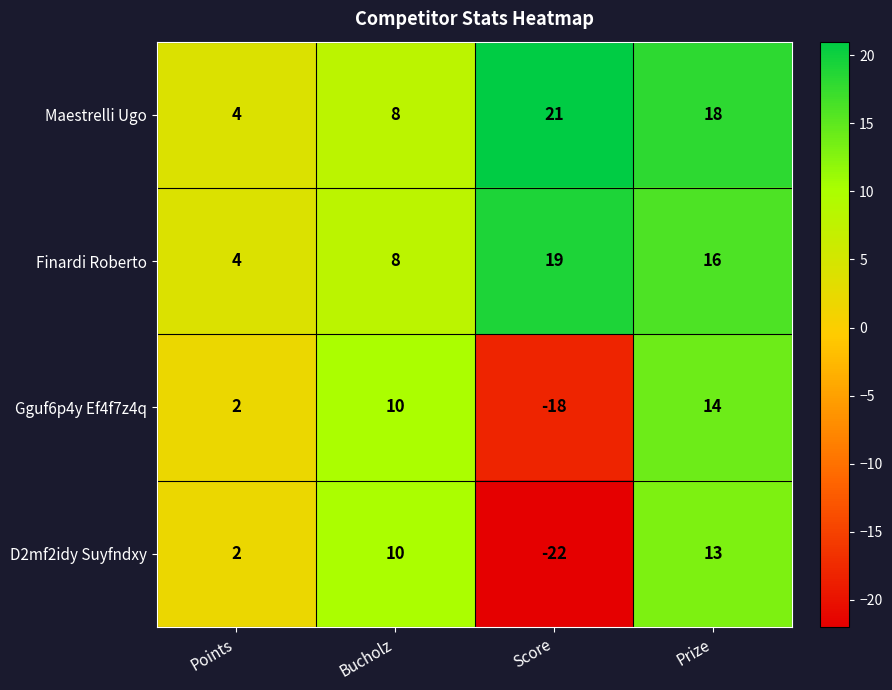

Rank the series by their maximum value, from lowest to highest.

D2mf2idy Suyfndxy, Gguf6p4y Ef4f7z4q, Finardi Roberto, Maestrelli Ugo